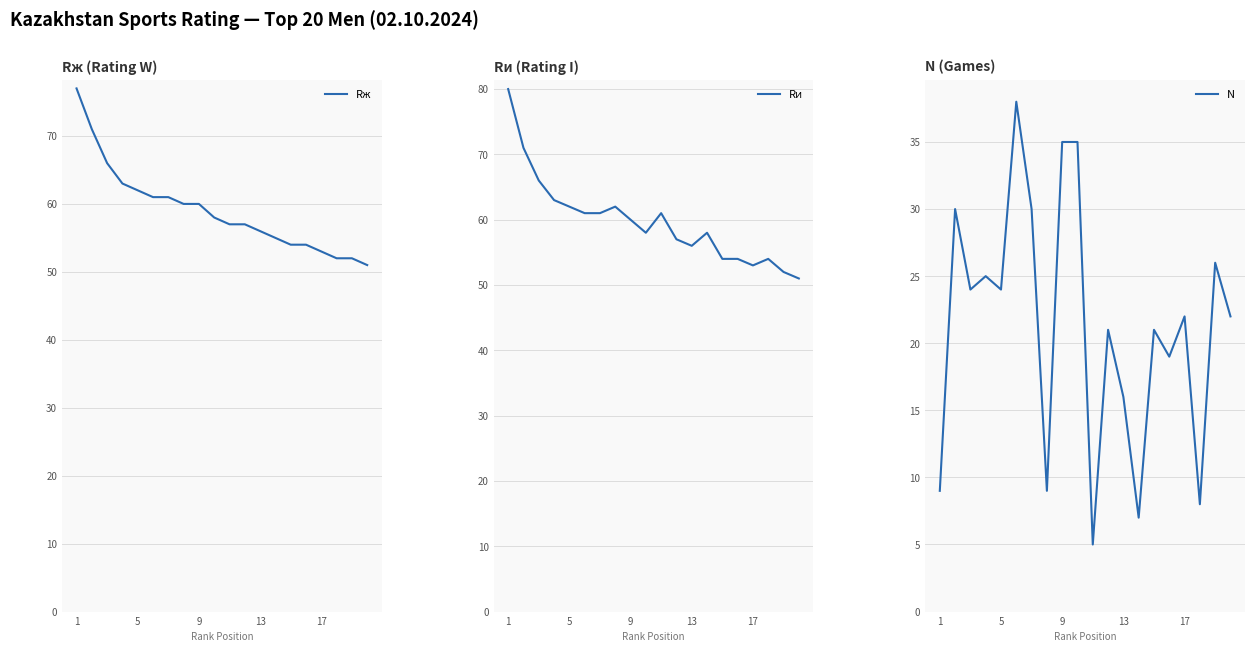

What is the lowest value of the Rи series?

51